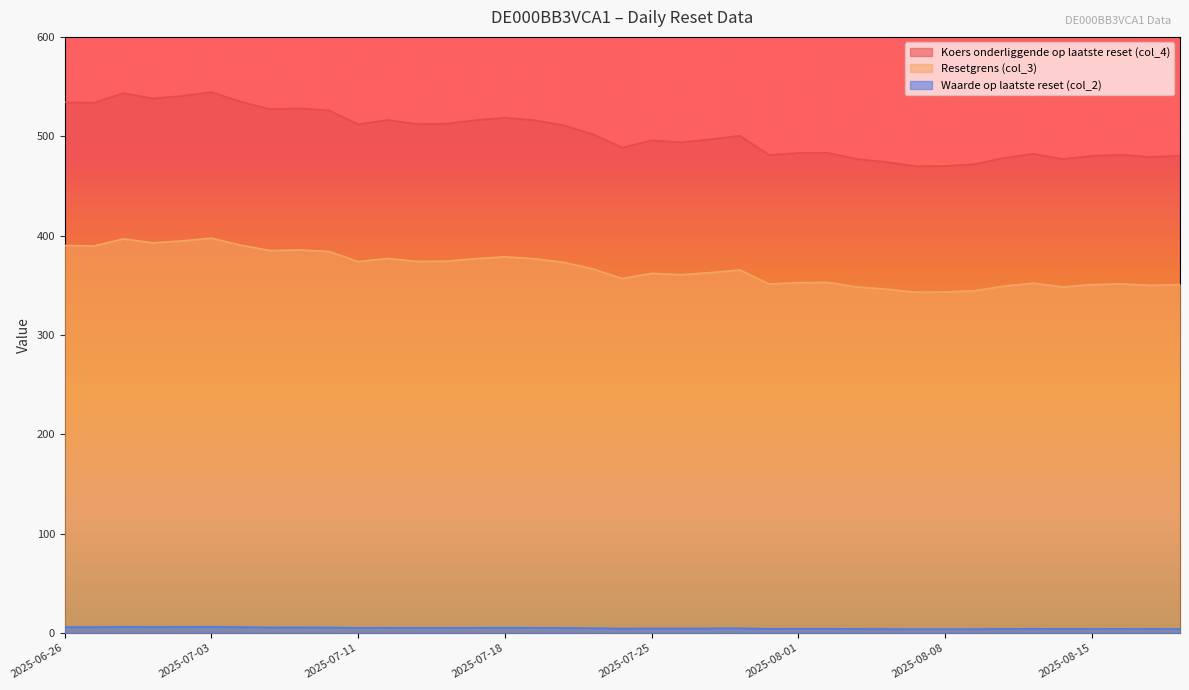

Reading left to right, list all the values displayed in this chart.

Koers onderliggende op laatste reset (col_4): 534.2	533.7	543.4	538.0	540.6	544.5	534.7	527.3	528.1	526.0	512.1	516.4	512.2	512.6	516.2	518.6	516.1	511.0	501.9	488.6	495.9	493.9	496.9	500.5	481.1	483.1	483.4	477.0	474.1	469.8	470.1	471.9	478.2	482.4	477.1	480.3	481.3	479.2	480.4
Resetgrens (col_3): 390.0	389.6	396.7	392.7	394.6	397.5	390.3	384.9	385.5	384.0	373.8	377.0	373.9	374.2	376.8	378.6	376.8	373.0	366.4	356.7	362.0	360.6	362.7	365.4	351.2	352.7	352.9	348.2	346.1	343.0	343.2	344.4	349.1	352.1	348.3	350.6	351.3	349.8	350.7
Waarde op laatste reset (col_2): 5.8	5.8	6.1	6.0	6.0	6.2	5.8	5.6	5.6	5.5	5.1	5.2	5.1	5.1	5.2	5.3	5.2	5.0	4.8	4.4	4.6	4.5	4.6	4.7	4.1	4.2	4.2	4.0	3.9	3.8	3.8	3.9	4.0	4.1	4.0	4.1	4.1	4.0	4.1